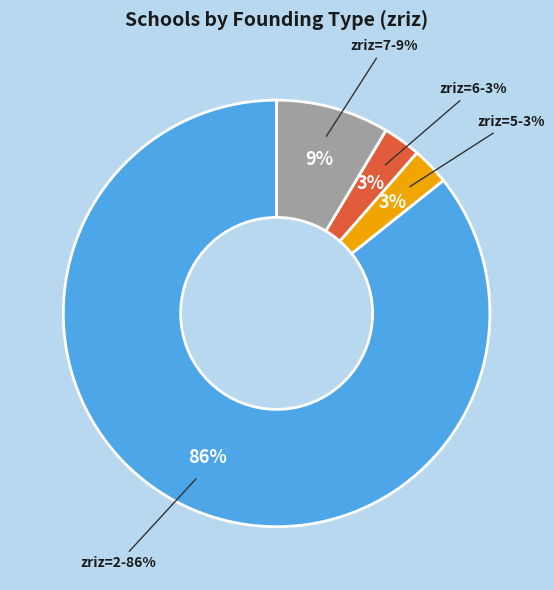

How many segments does this pie chart have?

4